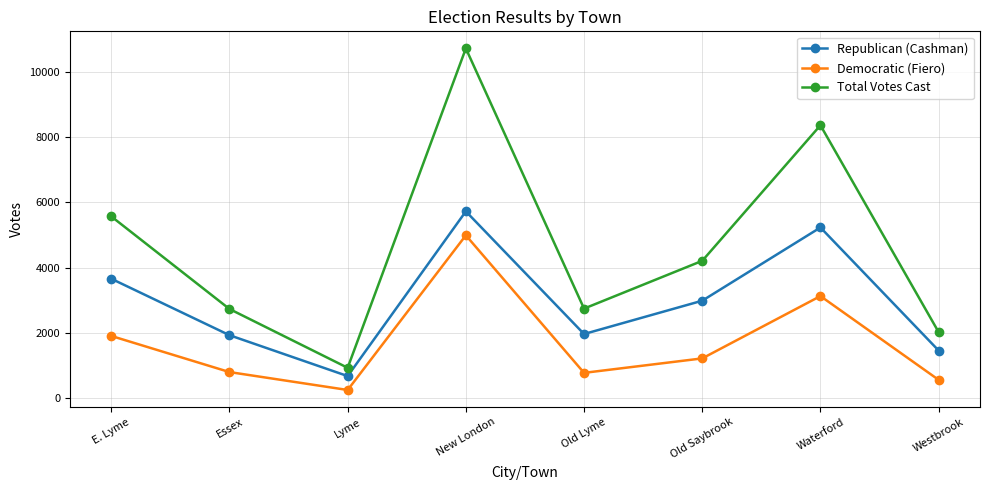

Read the Republican (Cashman) value at E. Lyme, to the nearest 100.

3700